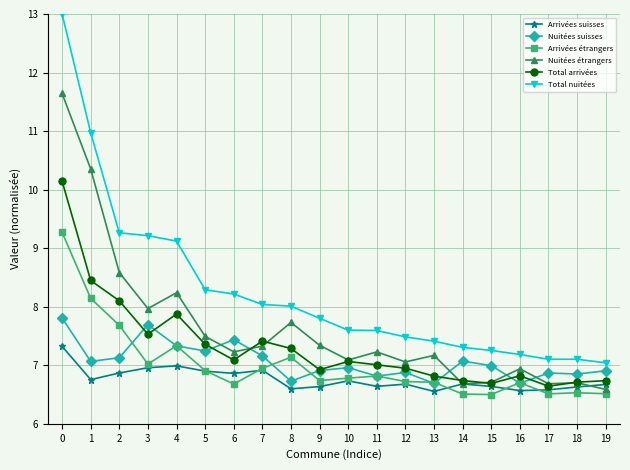

True or false: Total nuitées and Total arrivées intersect in this chart.

False